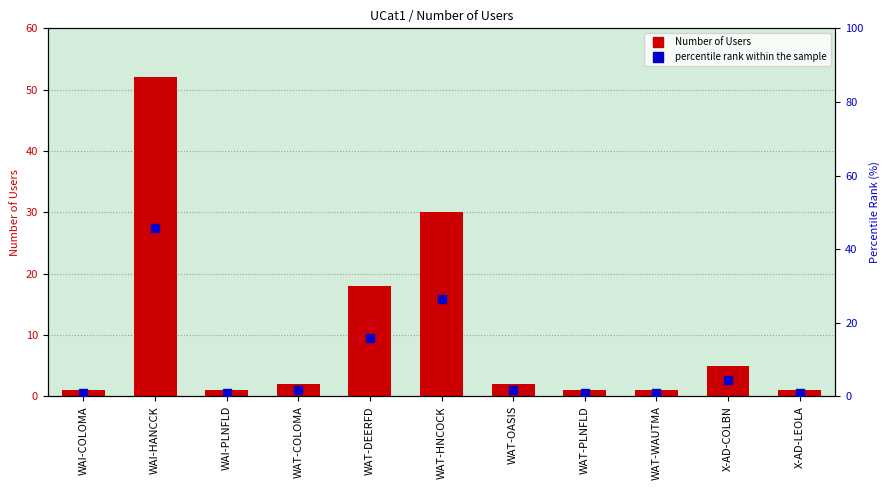

At which category is the sum across all series the highest?

WAI-HANCCK